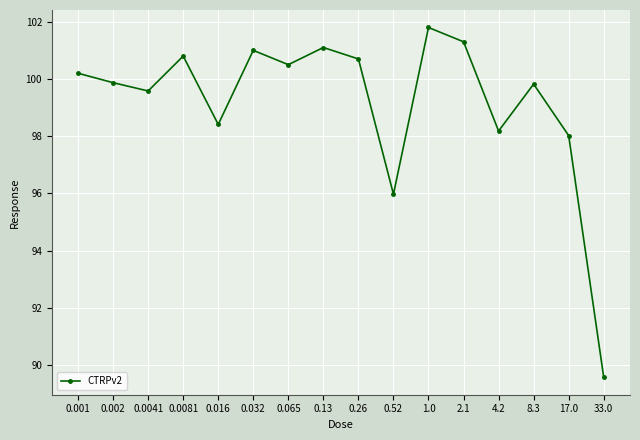

Which category has the lowest value across all series?

33.0